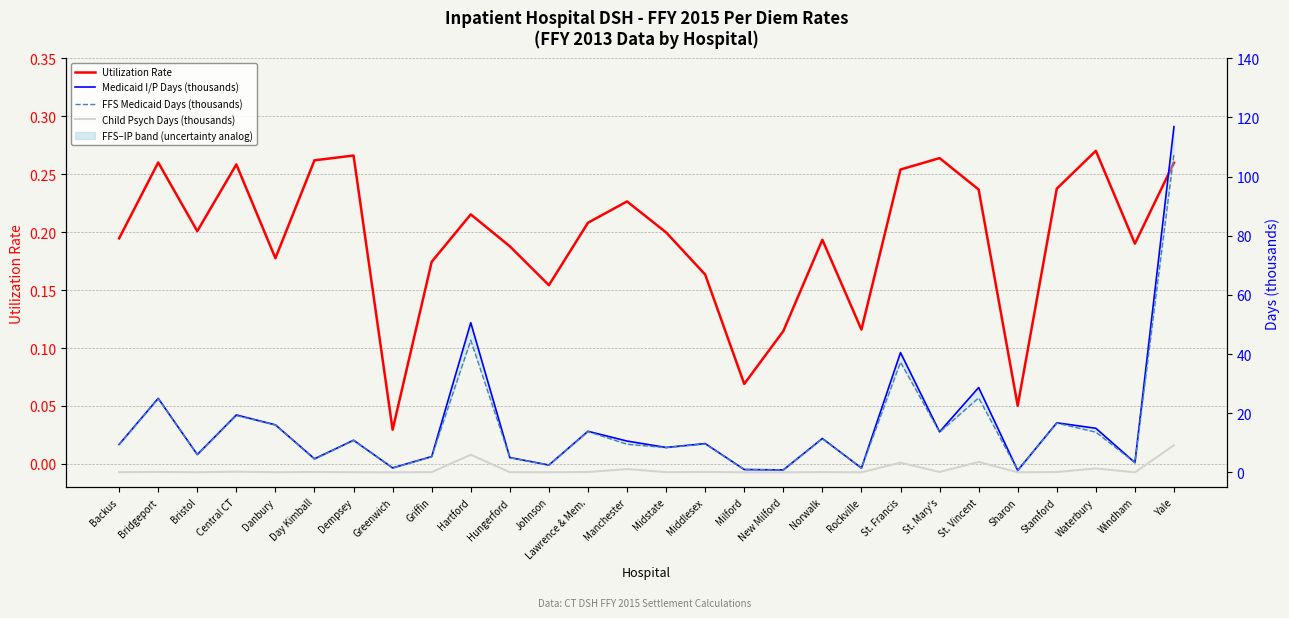

True or false: Medicaid I/P Days (thousands) has more than 2 interior local peaks.

True